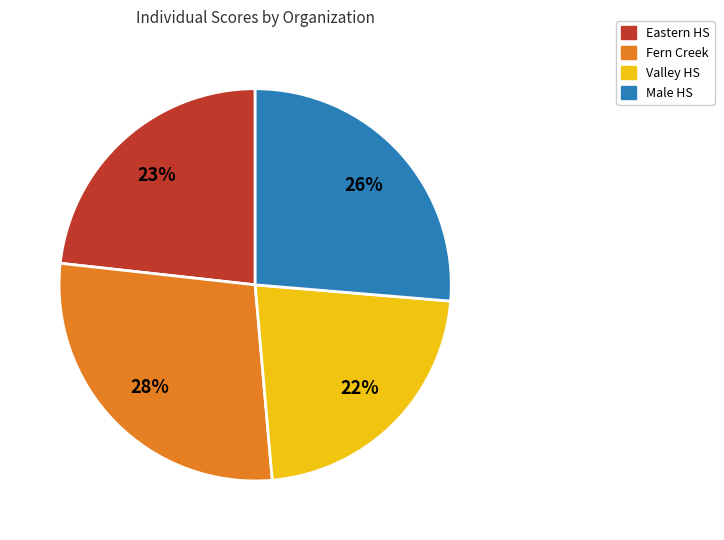

To the nearest percent, what is the difference between the largest and smallest slice percentages?

6%